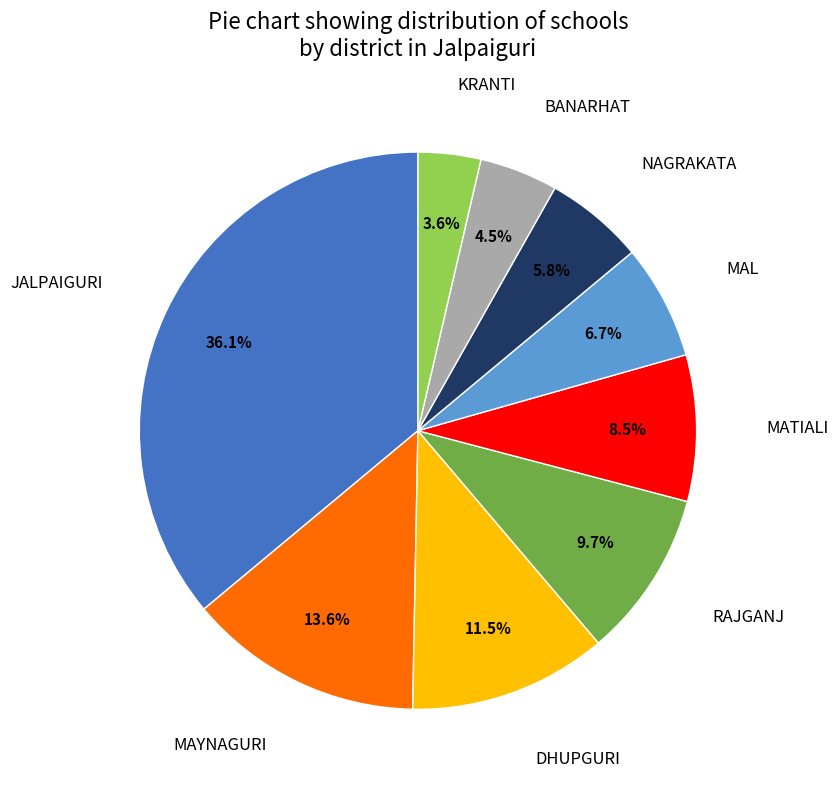

Is there a majority slice in this chart?

No